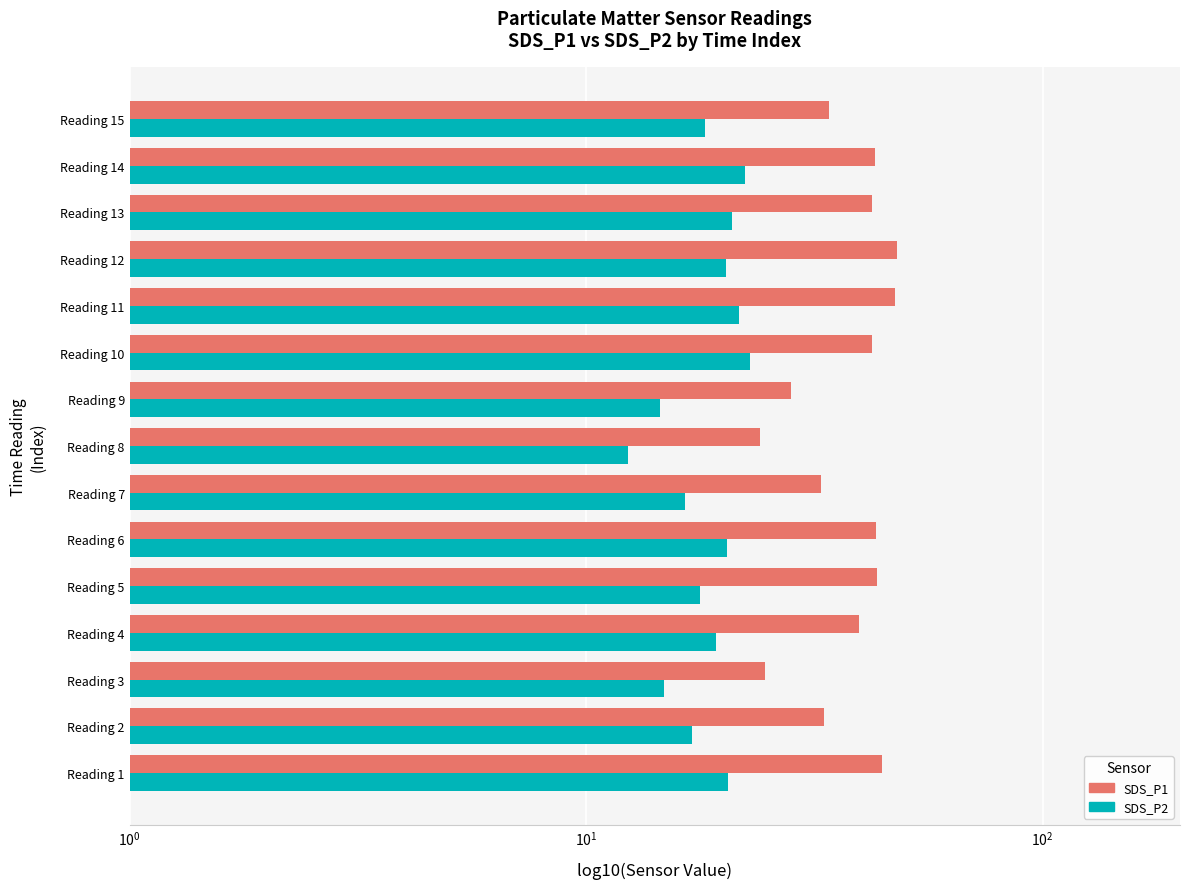

What is the difference between the maximum and minimum values in the SDS_P2 series?

10.5